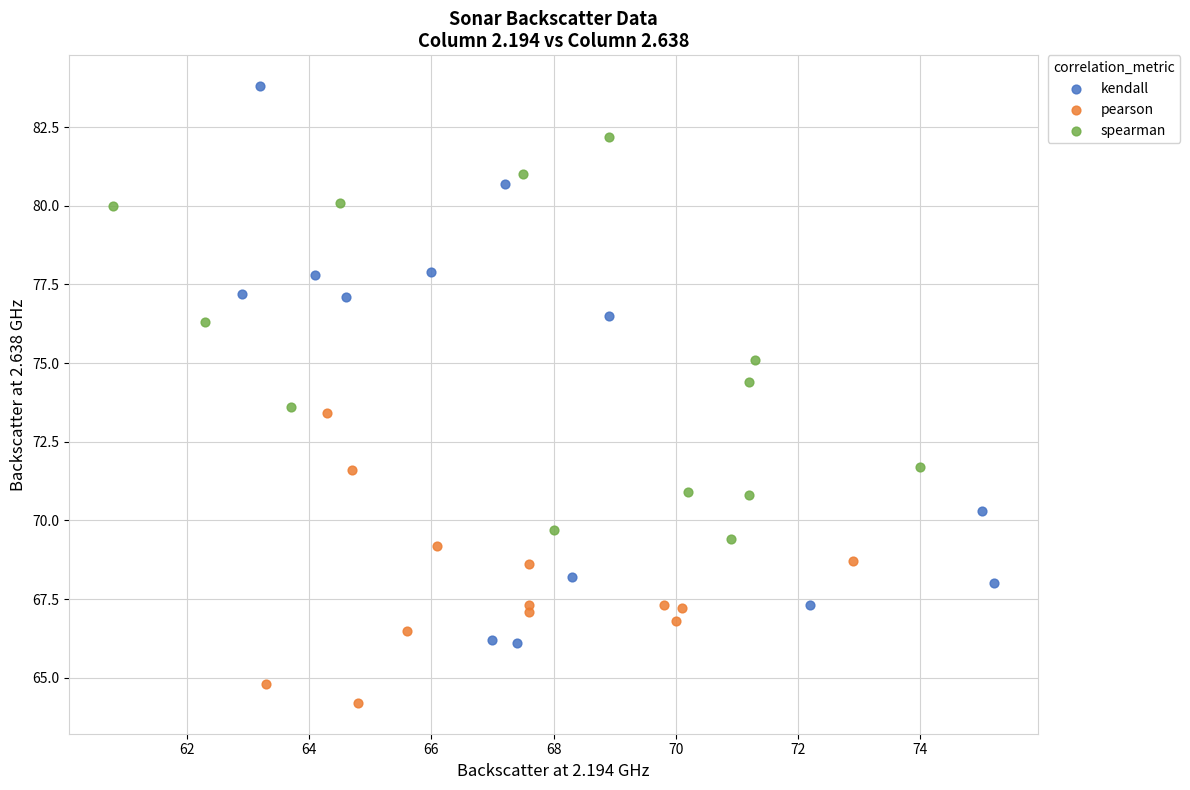

What are all the series names shown in the legend?

kendall, pearson, spearman